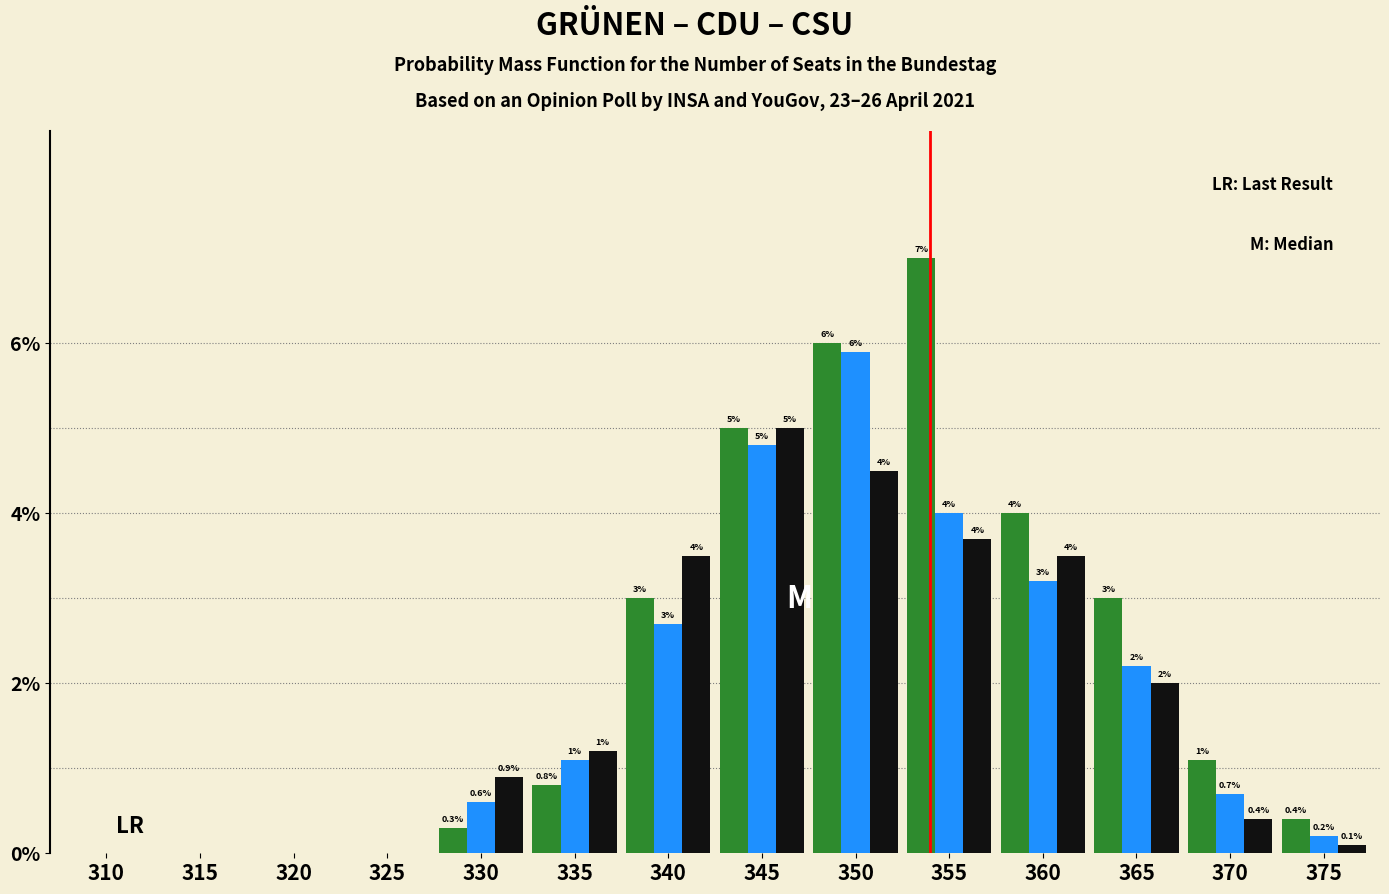

What is the maximum value shown in the chart?

7.0